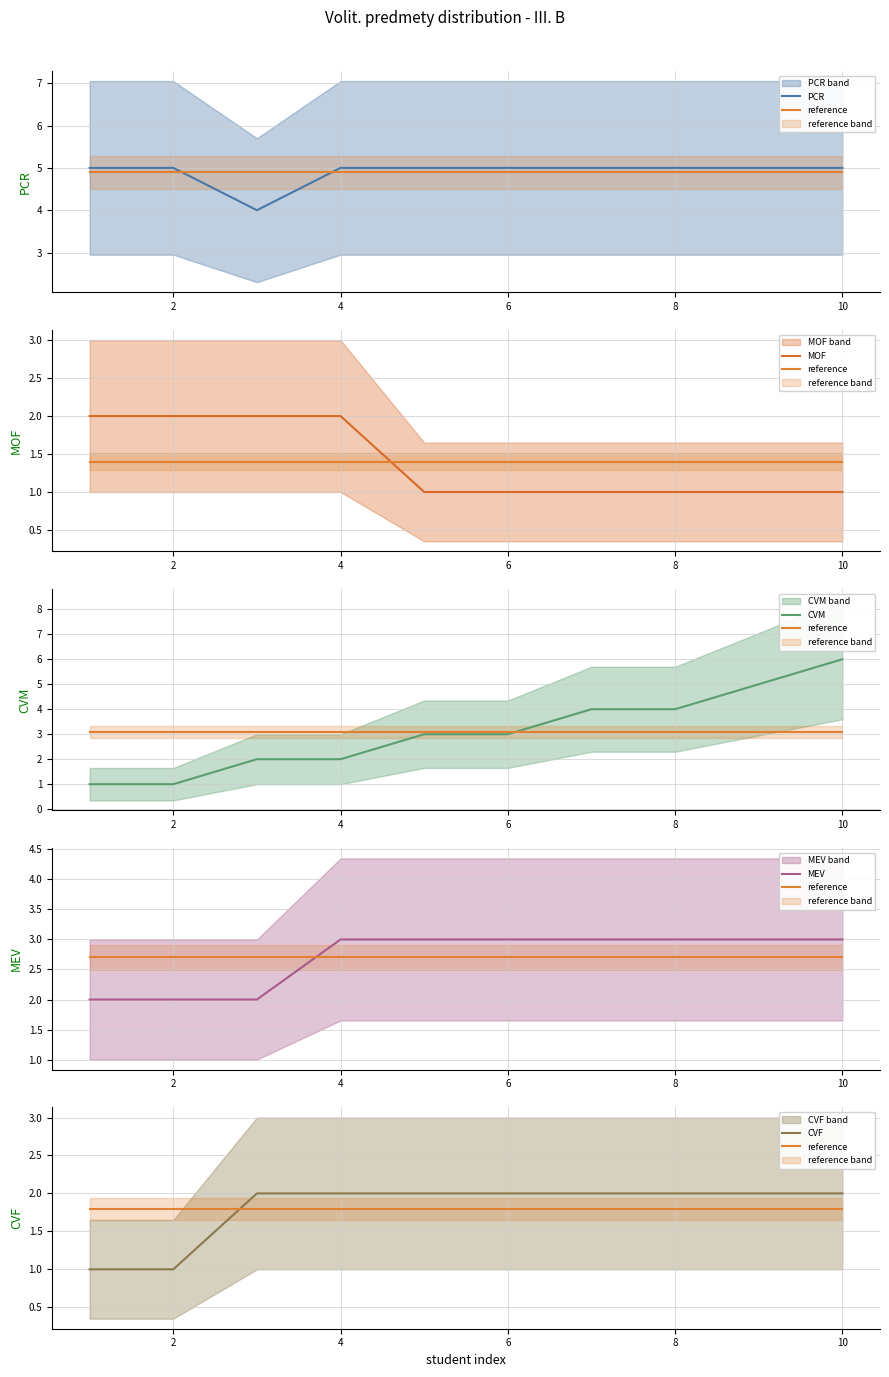

Is the value of CVM at 10 greater than the value of MOF at 8?

Yes